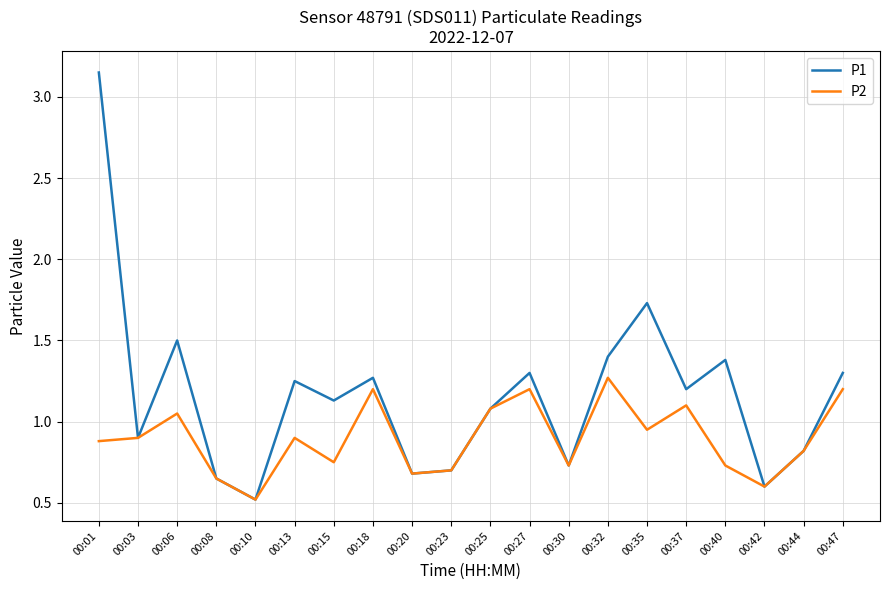

At which category does P1 reach its first local valley?

00:03